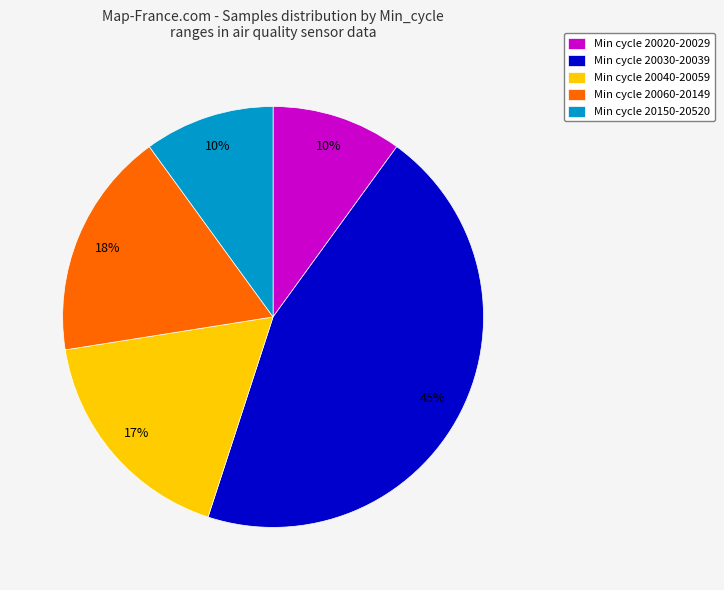

Which has a higher value, Min cycle 20150-20520 or Min cycle 20060-20149?

Min cycle 20060-20149